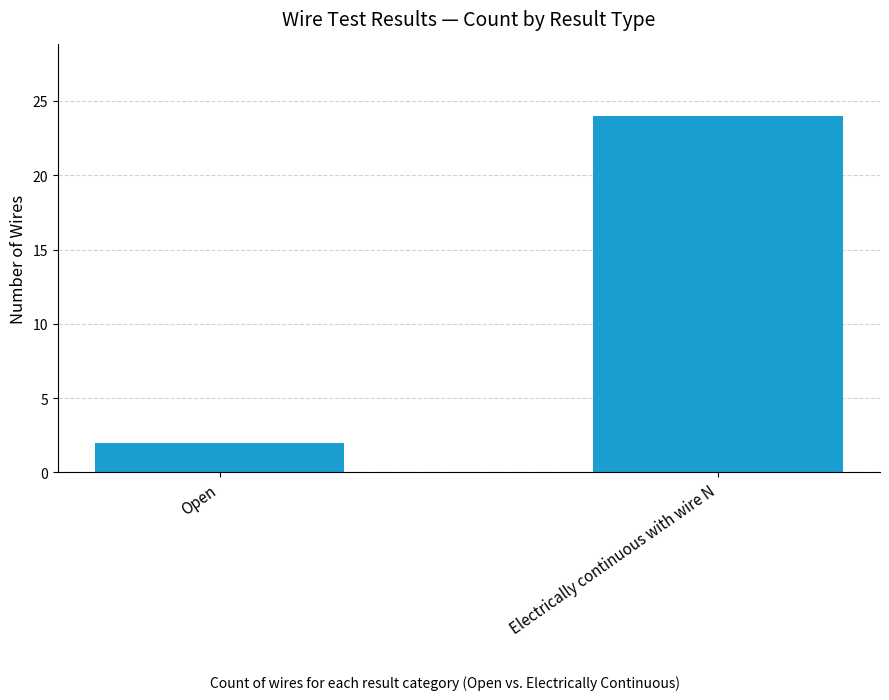

Reading right to left, extract all data points from this chart.

Electrically continuous with wire N=24	Open=2